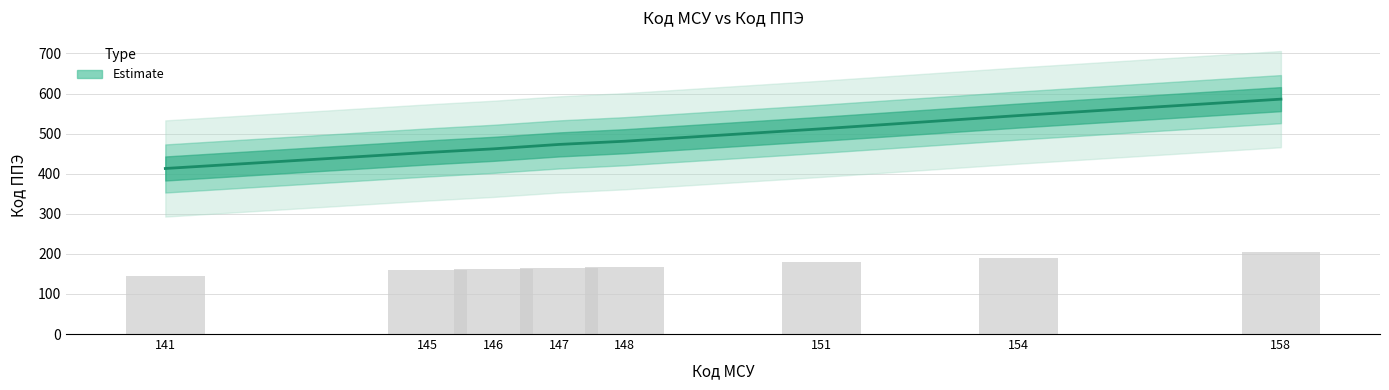

Rank the categories by value from highest to lowest.

158, 154, 151, 148, 147, 146, 145, 141